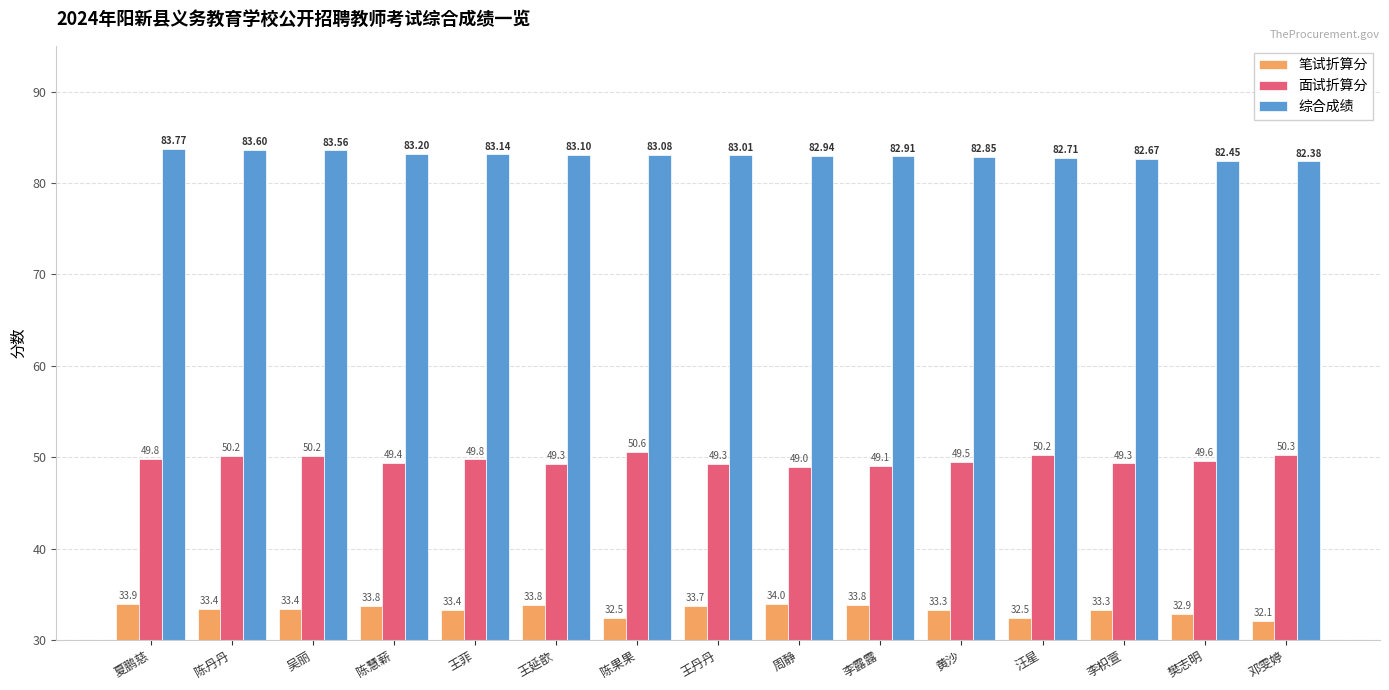

Are the bars horizontal?

No